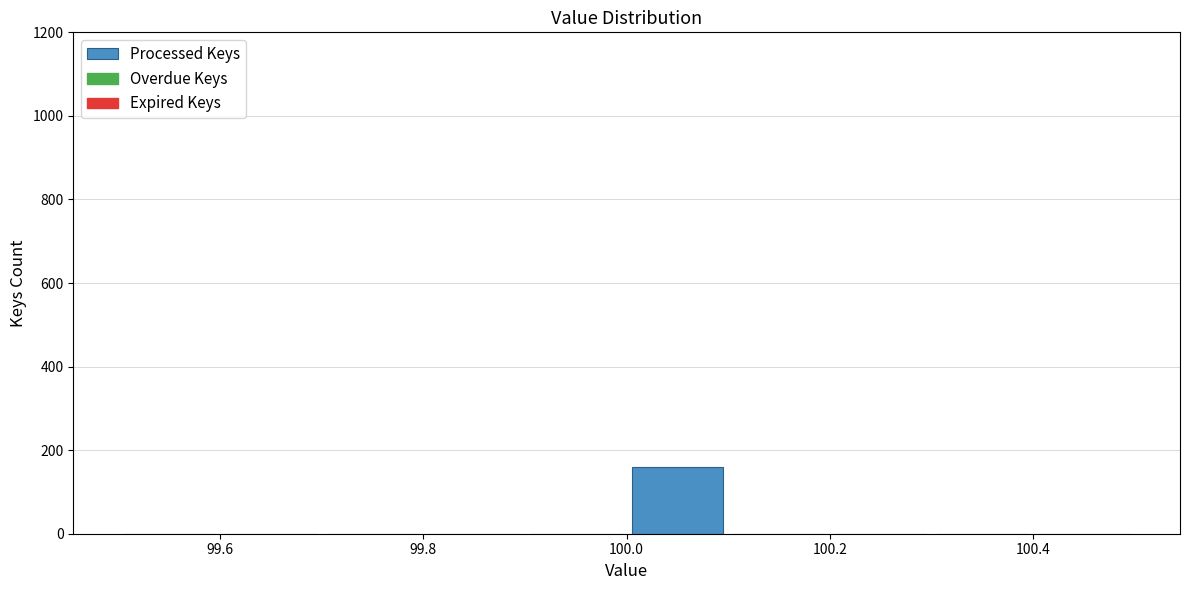

What is the height of the bar covering 100.0 to 100.1 on the x-axis? The values are not printed on the chart, so give them approximately, as read against the axis.

160